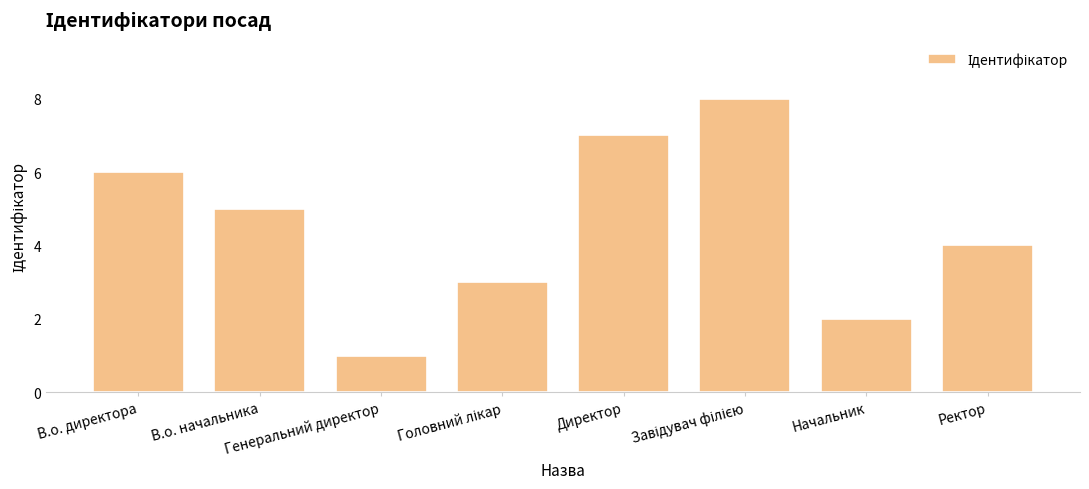

True or false: the data shows 7 at В.о. начальника.

False